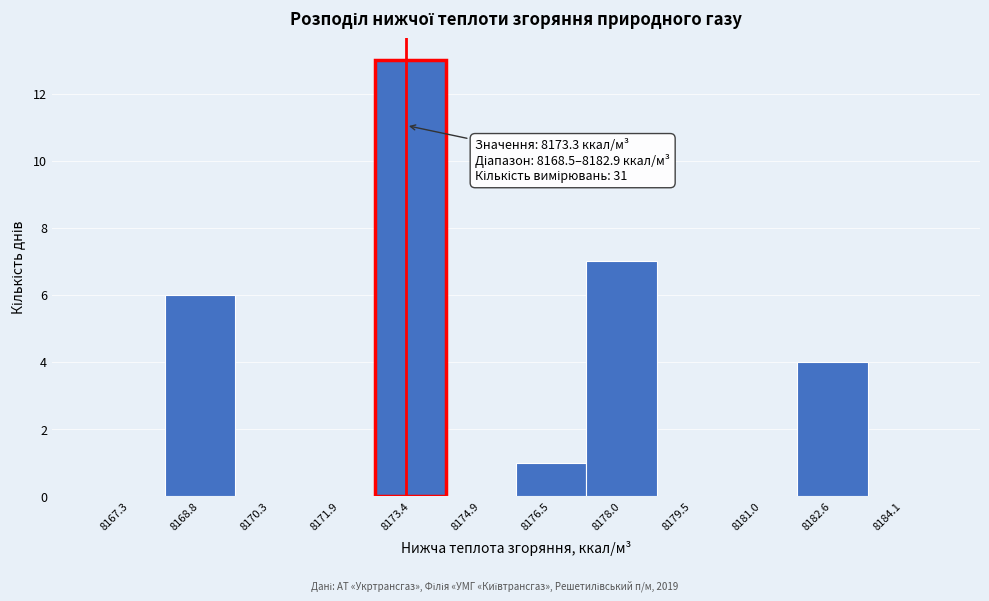

Which range on the x-axis has the tallest bar?

8172.6 to 8174.2